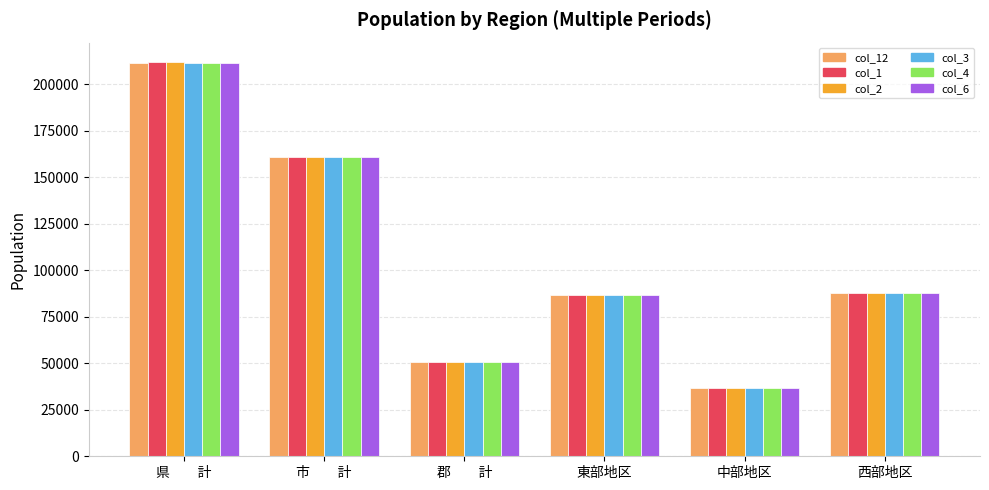

What are all the series names shown in the legend?

col_12, col_1, col_2, col_3, col_4, col_6